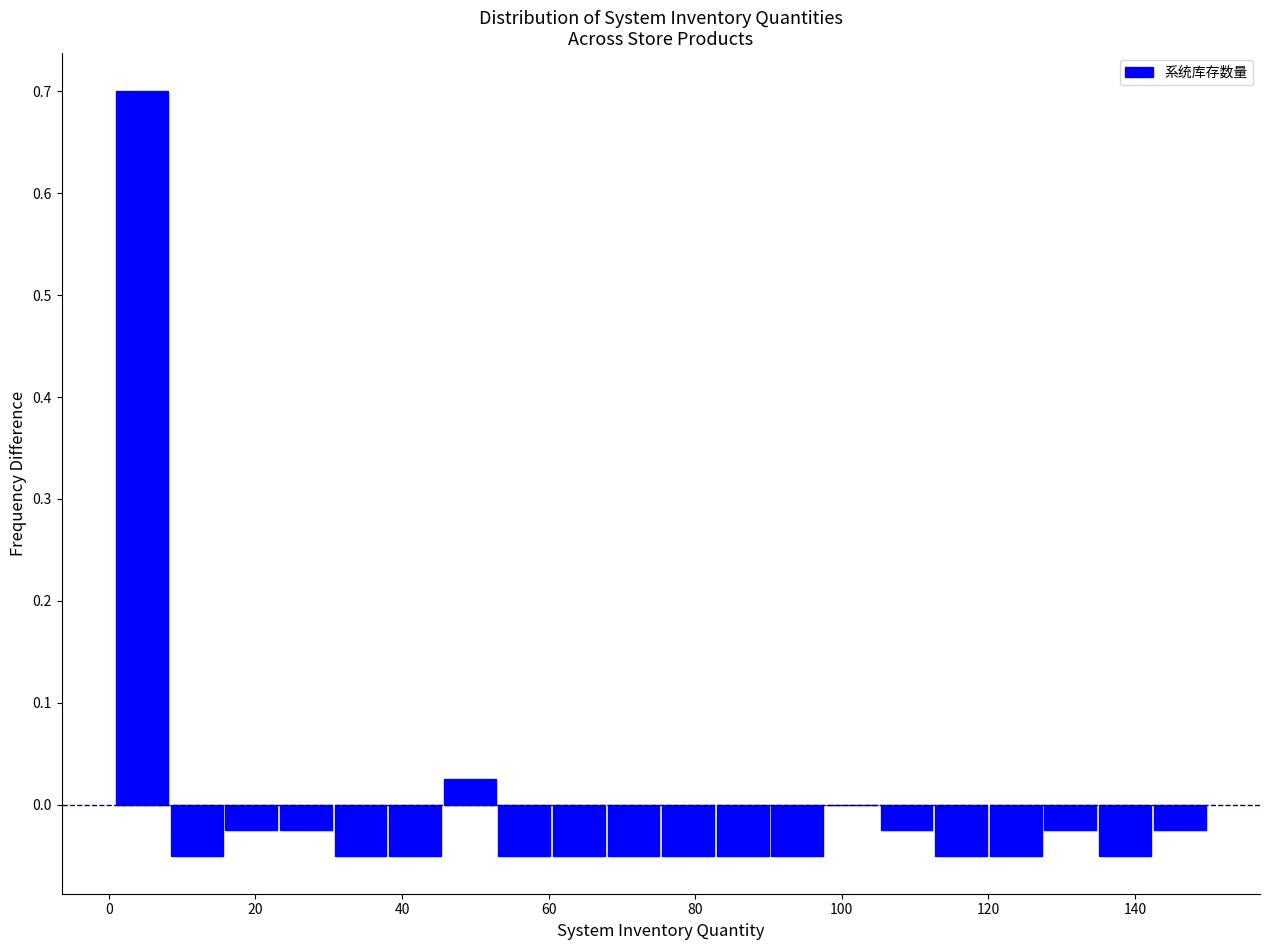

Around what value on the x-axis is the tallest bar? Give the approximate position of its centre, as read against the axis.

4